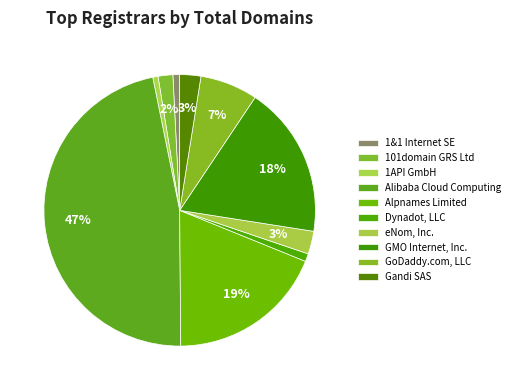

Does Alibaba Cloud Computing represent more than half of the total?

No